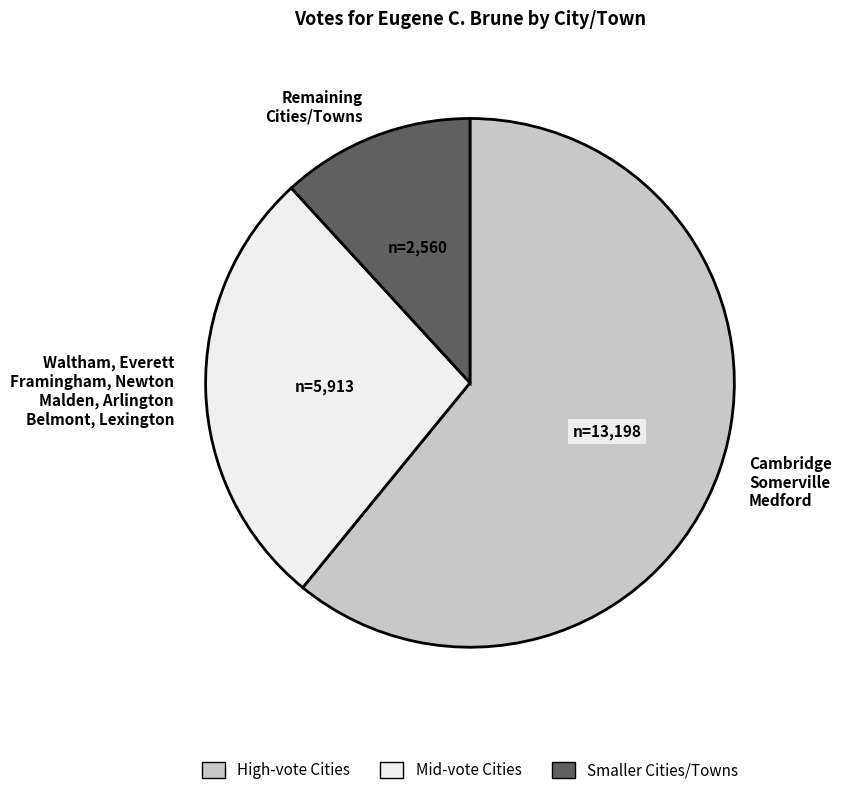

Which slice represents more than half of the pie?

High-vote Cities